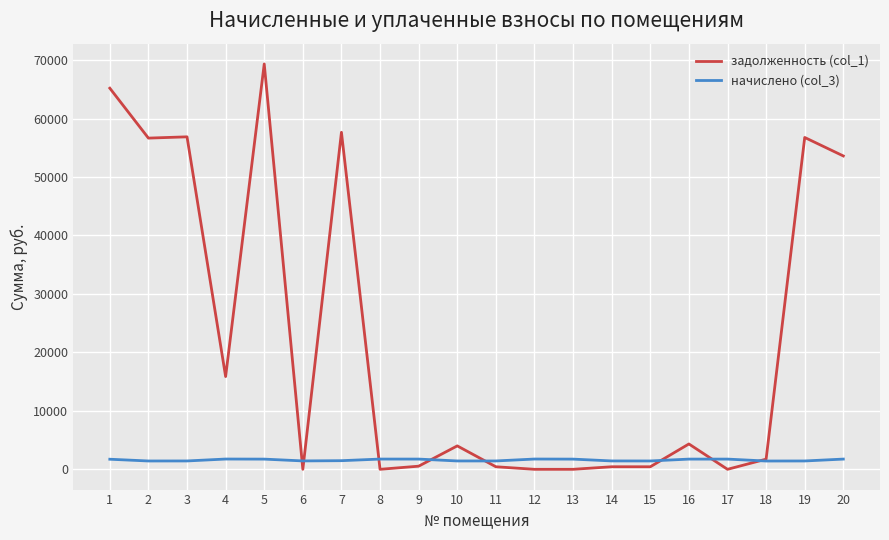

What is the sum of all начислено (col_3) values?

31812.6